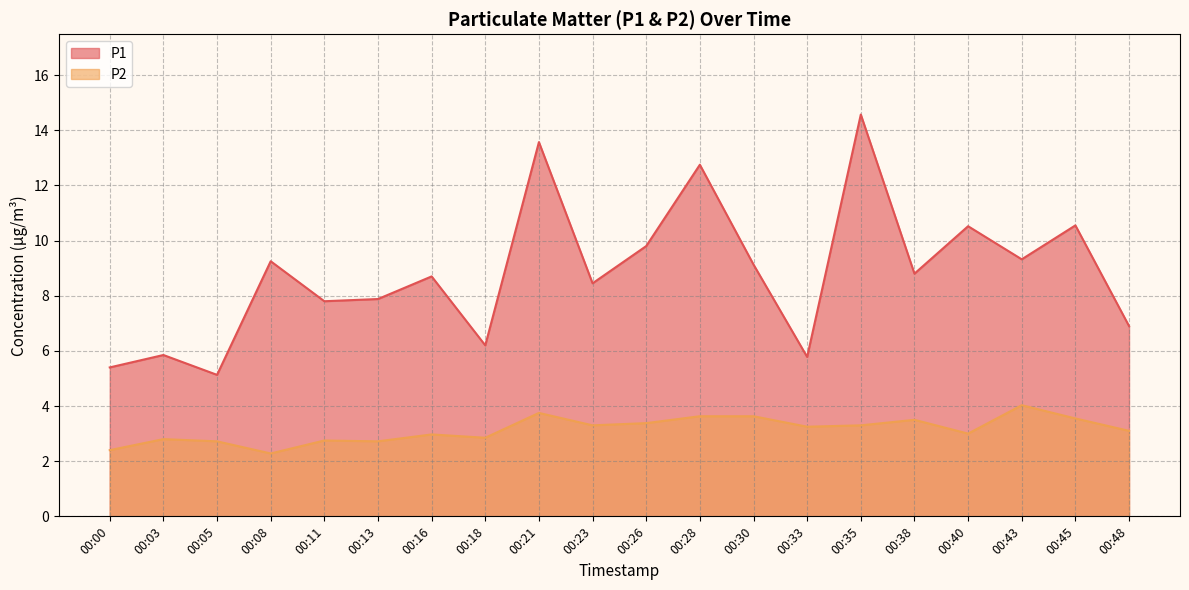

True or false: P1 and P2 cross at least once.

False